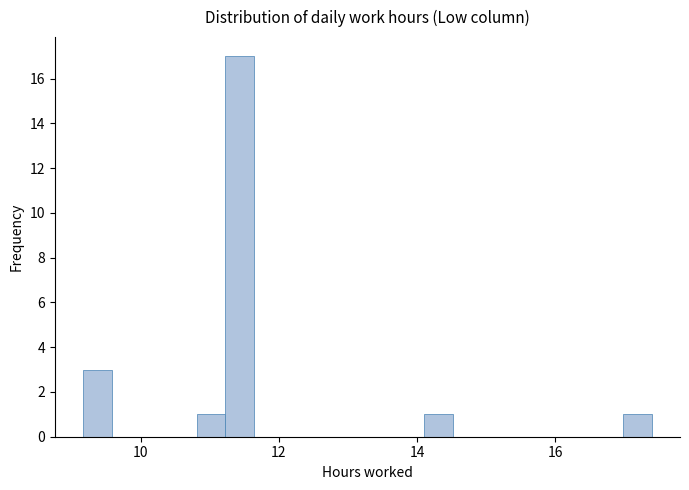

Around what value on the x-axis is the tallest bar? Give the approximate position of its centre, as read against the axis.

11.4